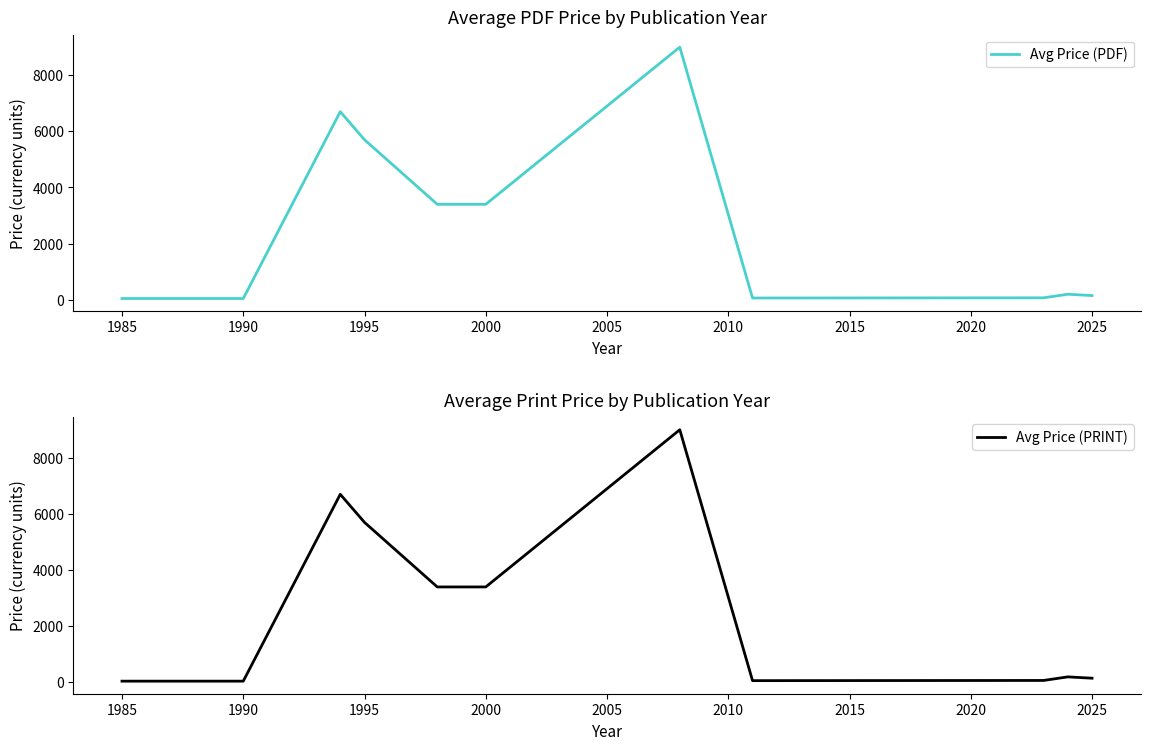

True or false: Avg Price (PDF) has more than 1 points higher than both neighbors.

True